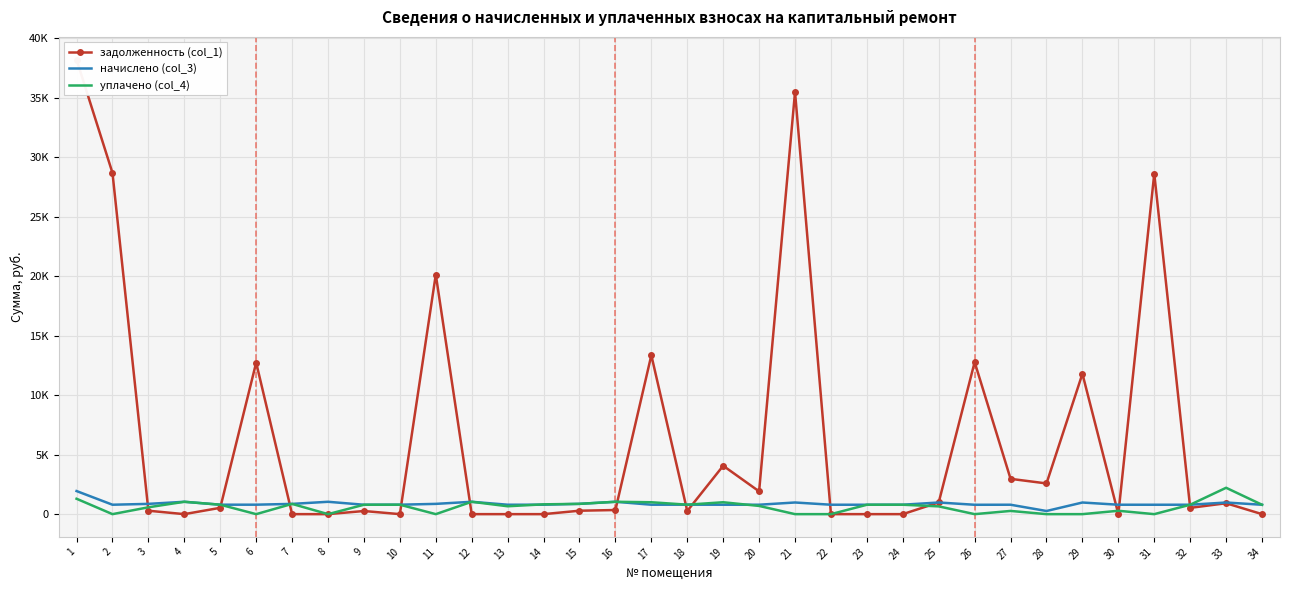

Which category has the highest value in the начислено (col_3) series?

1